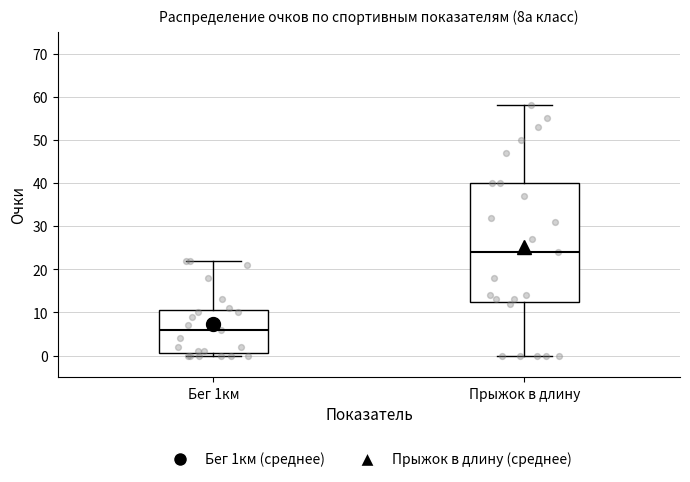

Which box has the lowest median line?

Бег 1км